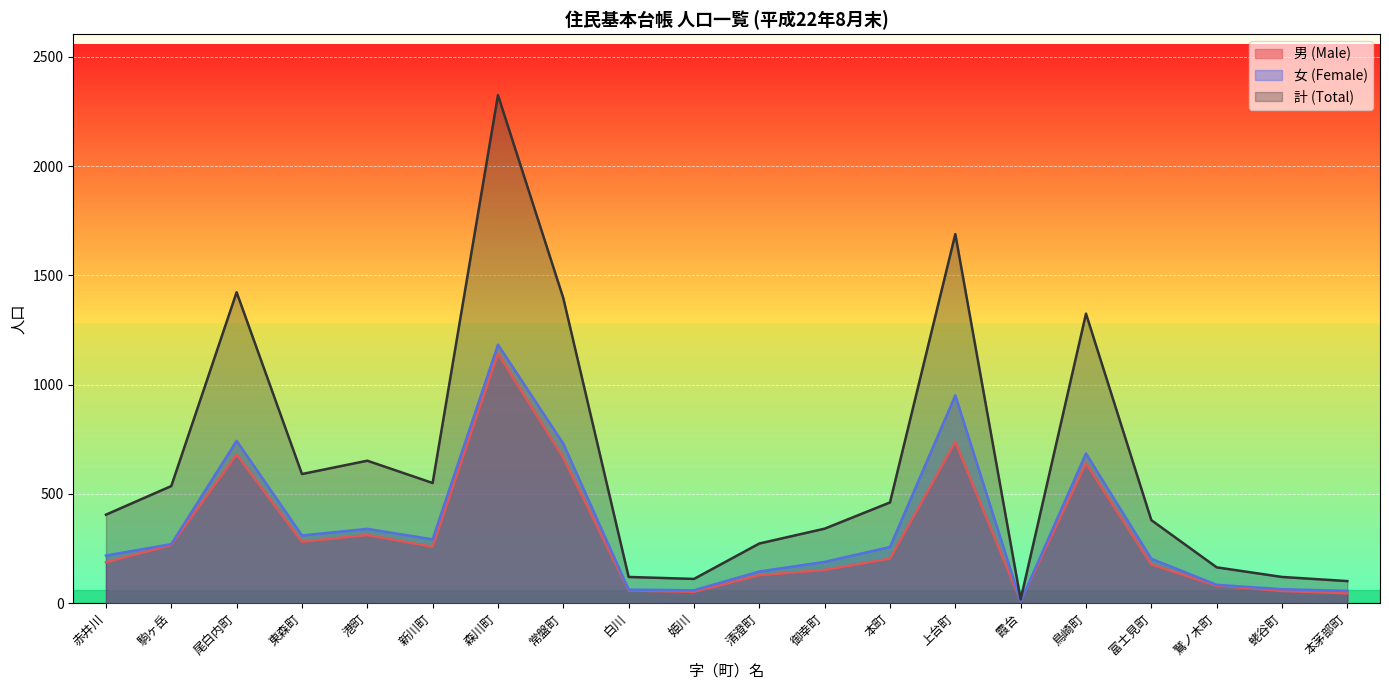

What is the label of the 17th point from the right?

東森町